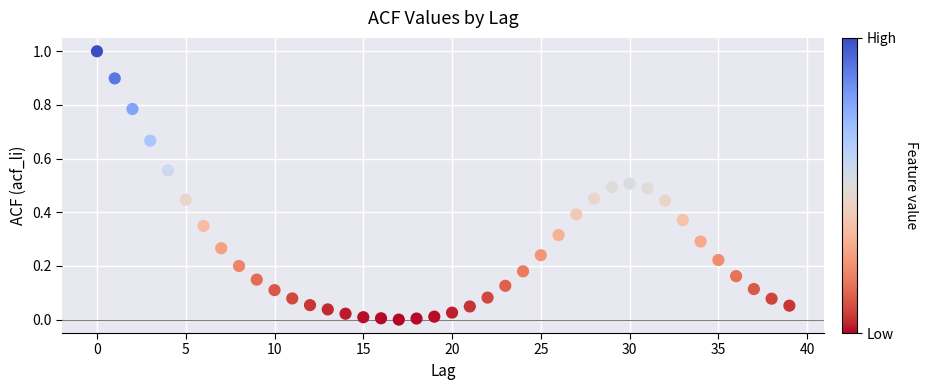

What is the range of Y values (max minus min)?

1.0